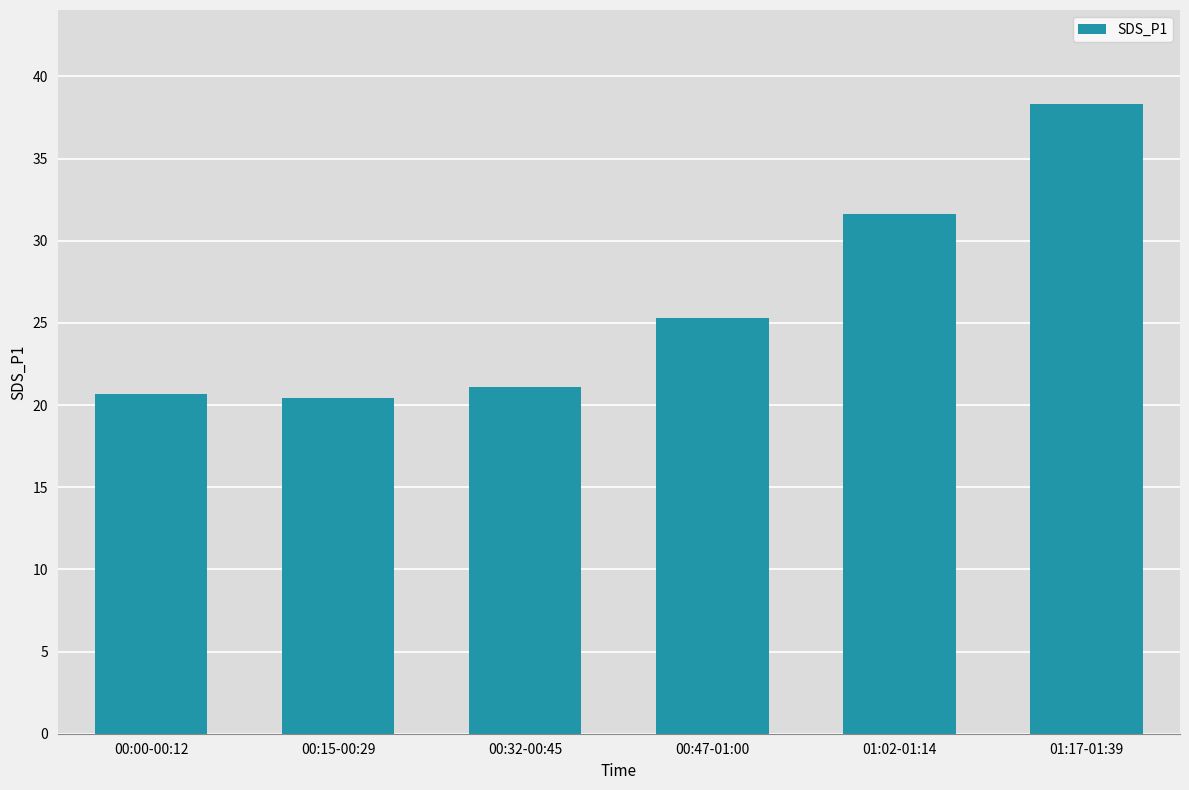

What is the smallest value displayed?

20.4